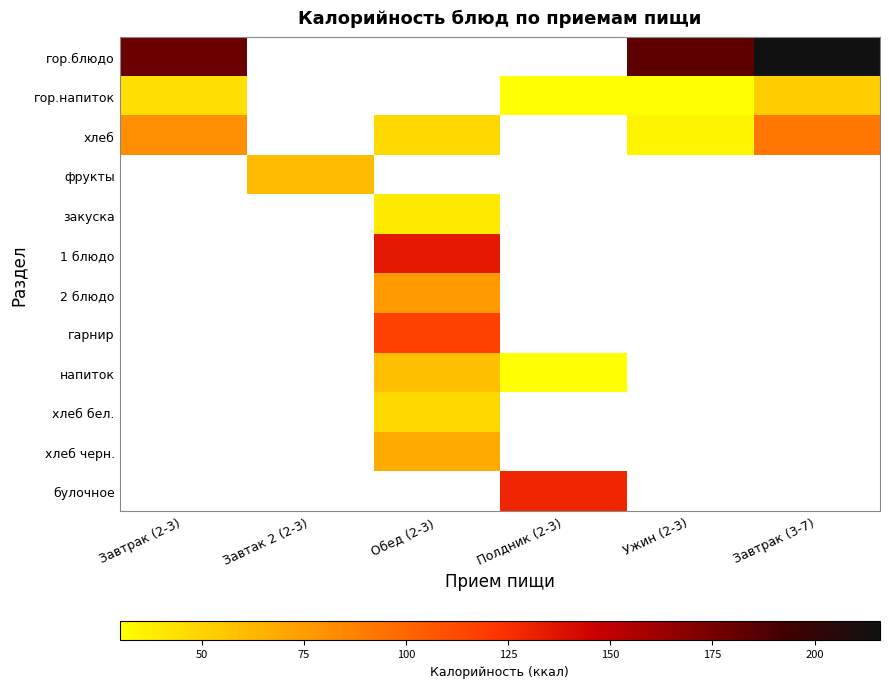

At how many categories does at least one series exceed 106?

5